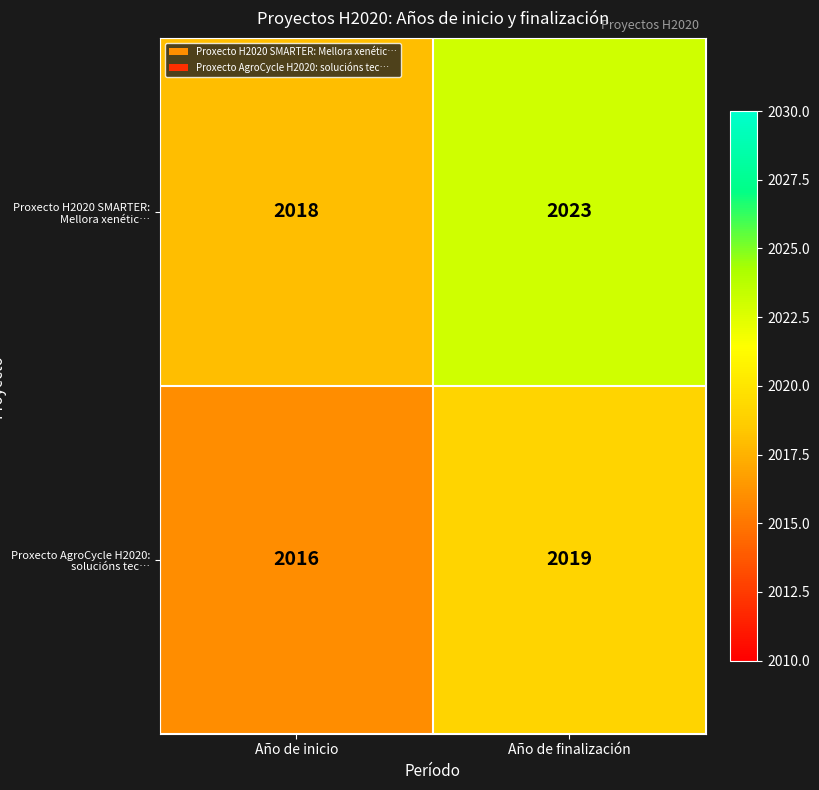

Reading right to left, what are all the values shown in this chart?

Proxecto H2020 SMARTER: Mellora xenétic…: Año de finalización=2023	Año de inicio=2018
Proxecto AgroCycle H2020: solucións tec…: Año de finalización=2019	Año de inicio=2016